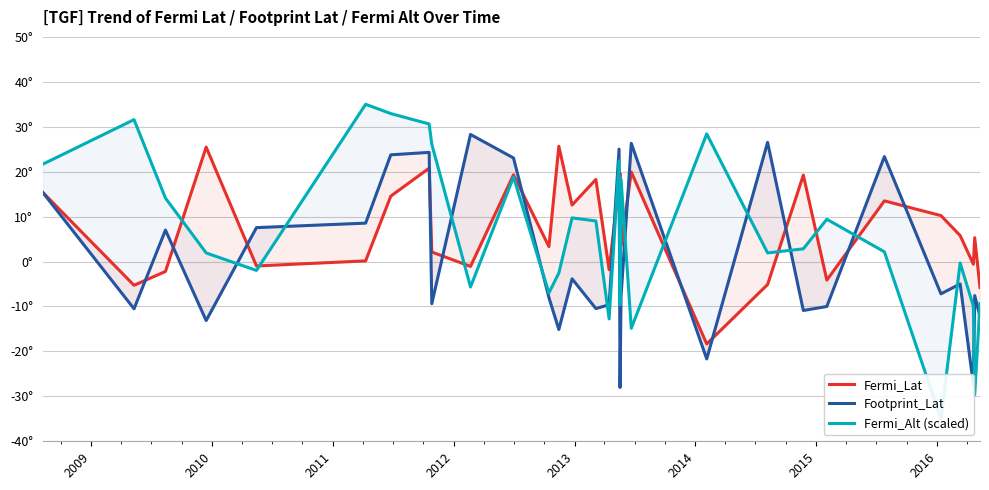

Which series ends up on top after the final intersection of Fermi_Alt (scaled) and Footprint_Lat?

Fermi_Alt (scaled)